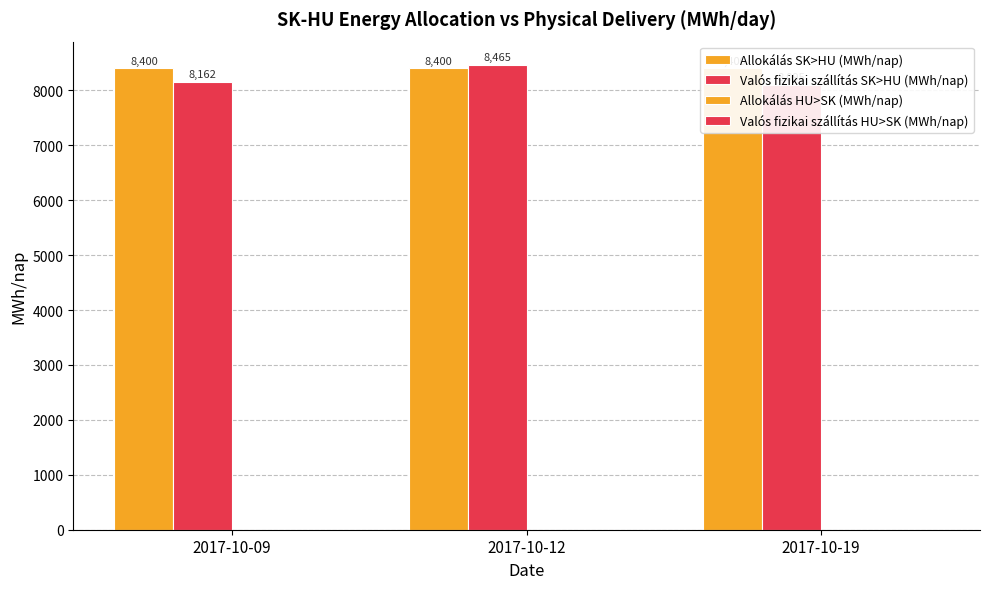

What is the difference between the highest and lowest values at 2017-10-09?

8400